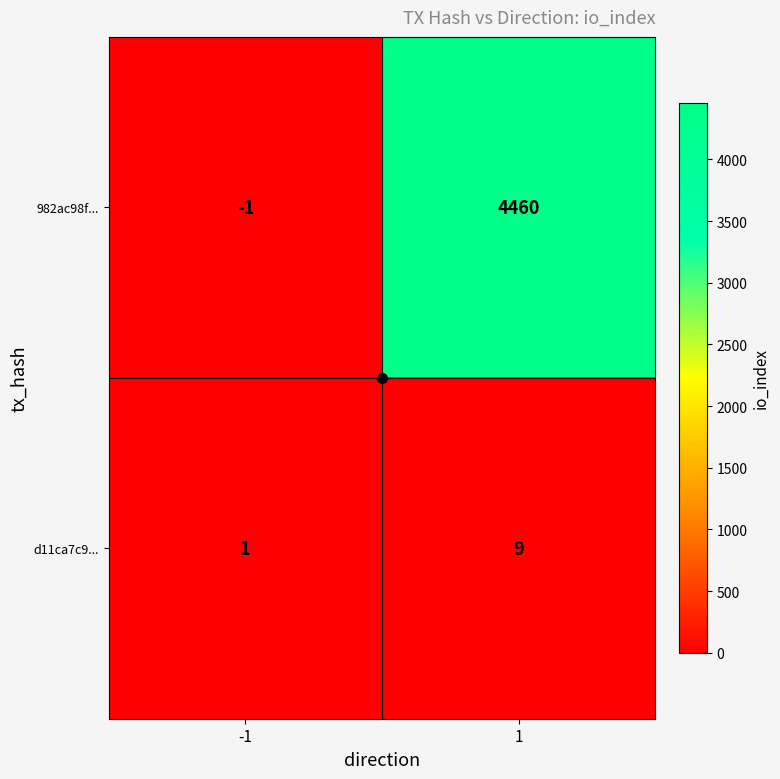

Which series has the largest range (max minus min)?

982ac98f...